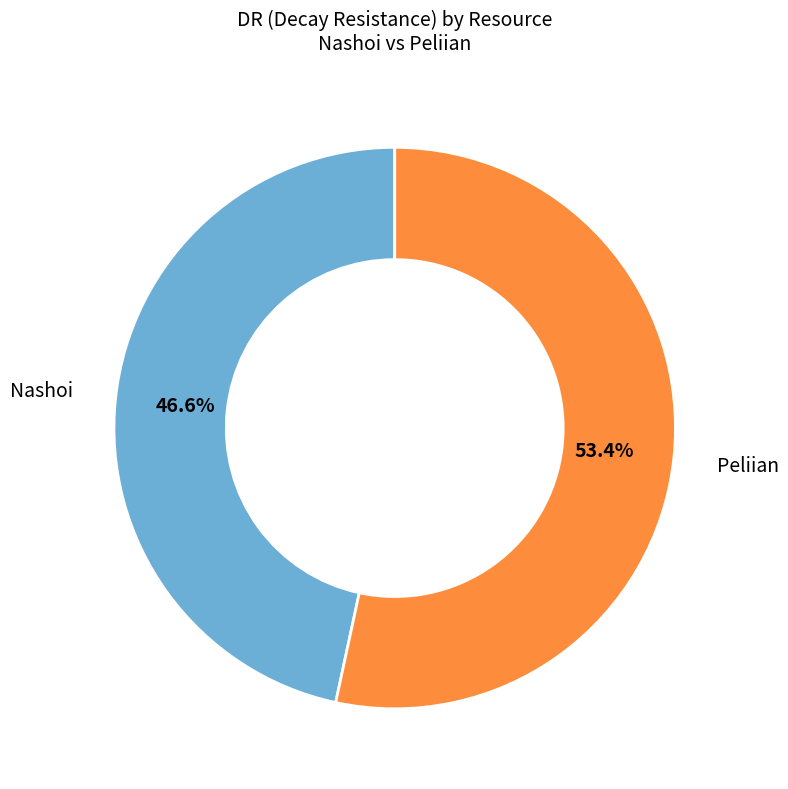

Is there a majority slice in this chart?

Yes